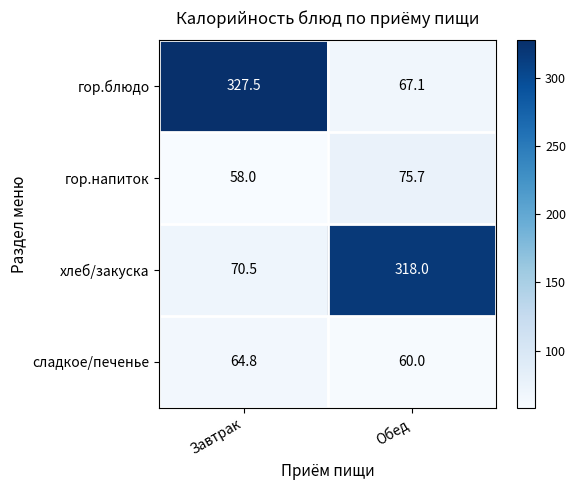

Reading left to right, extract all data points from this chart.

гор.блюдо: Завтрак=327.5	Обед=67.1
гор.напиток: Завтрак=58.0	Обед=75.7
хлеб/закуска: Завтрак=70.5	Обед=318.0
сладкое/печенье: Завтрак=64.8	Обед=60.0